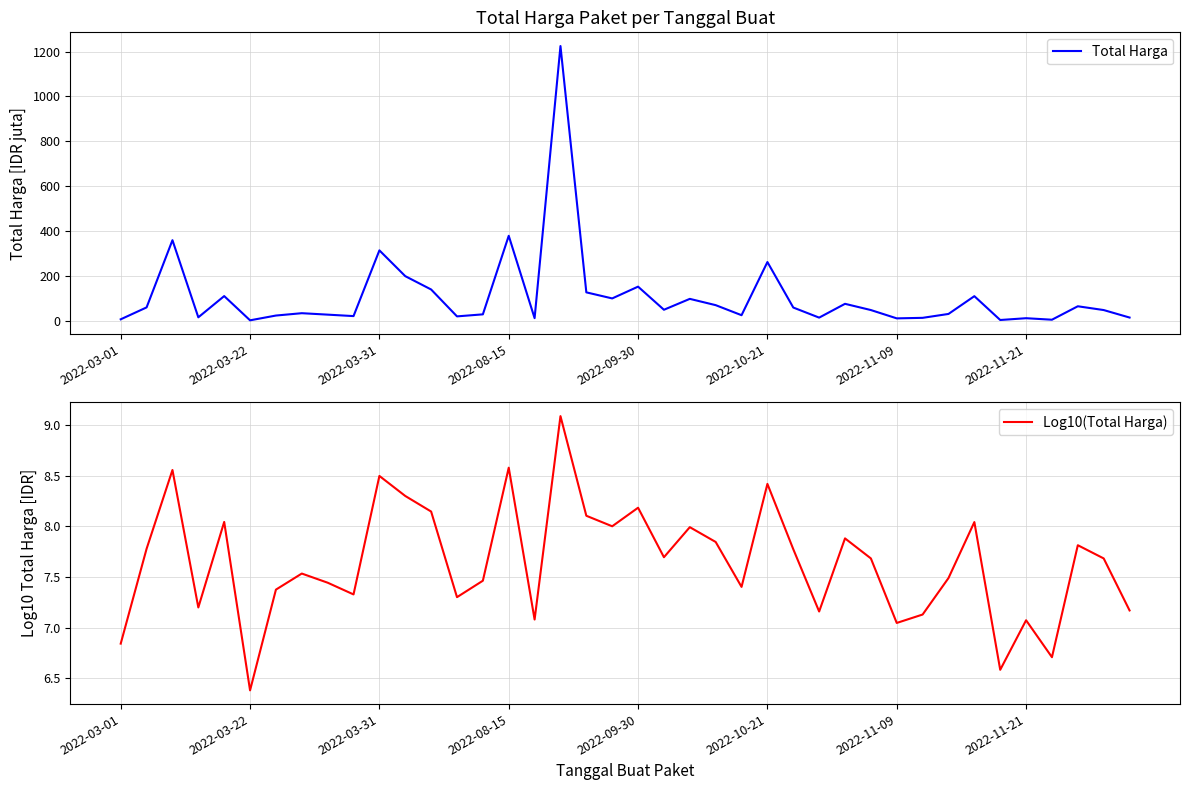

What is the difference between the second highest and second lowest values in the Total Harga series?

375.2